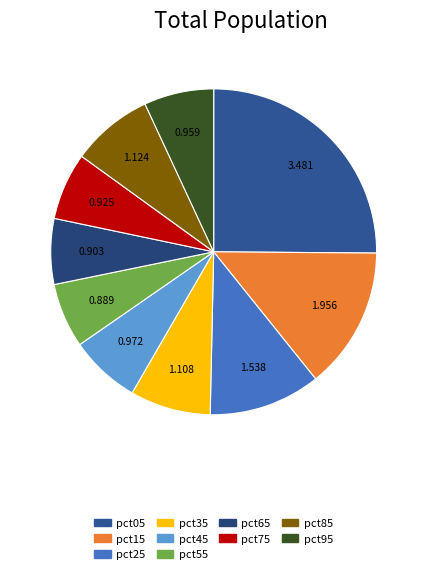

Is pct85 the majority of the pie?

No